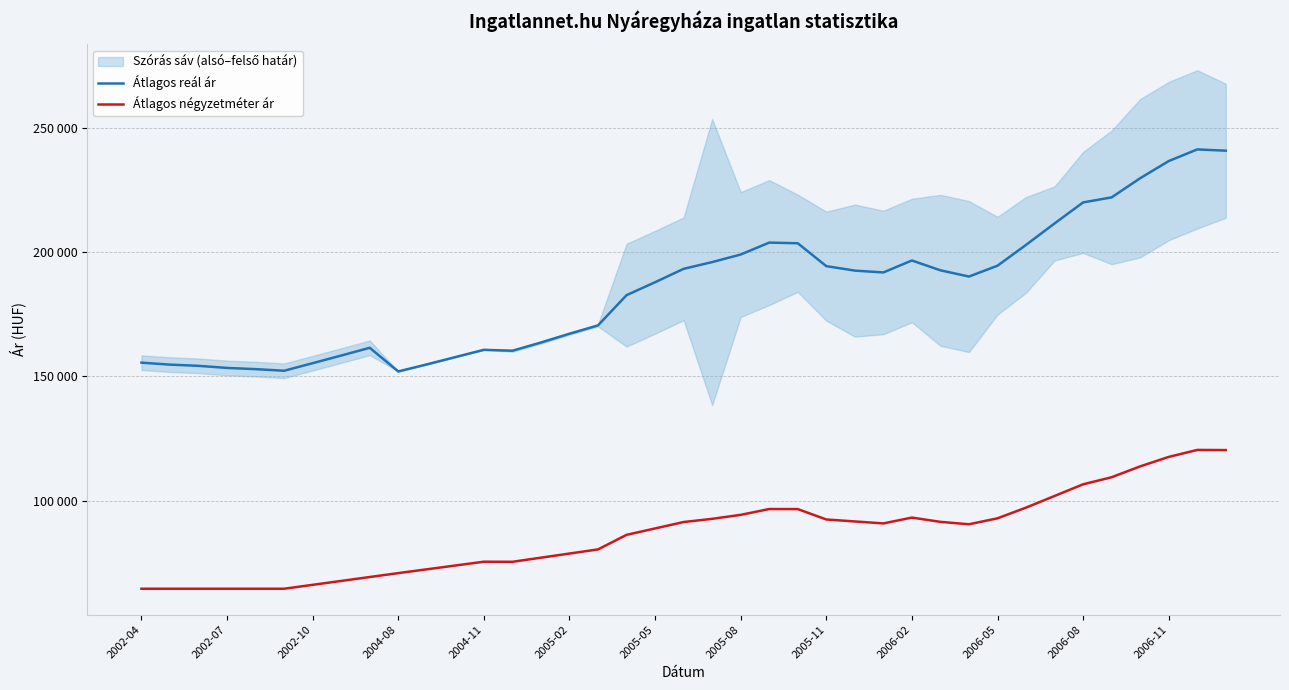

What is the difference between the Átlagos négyzetméter ár values at 28 and 17?

5227